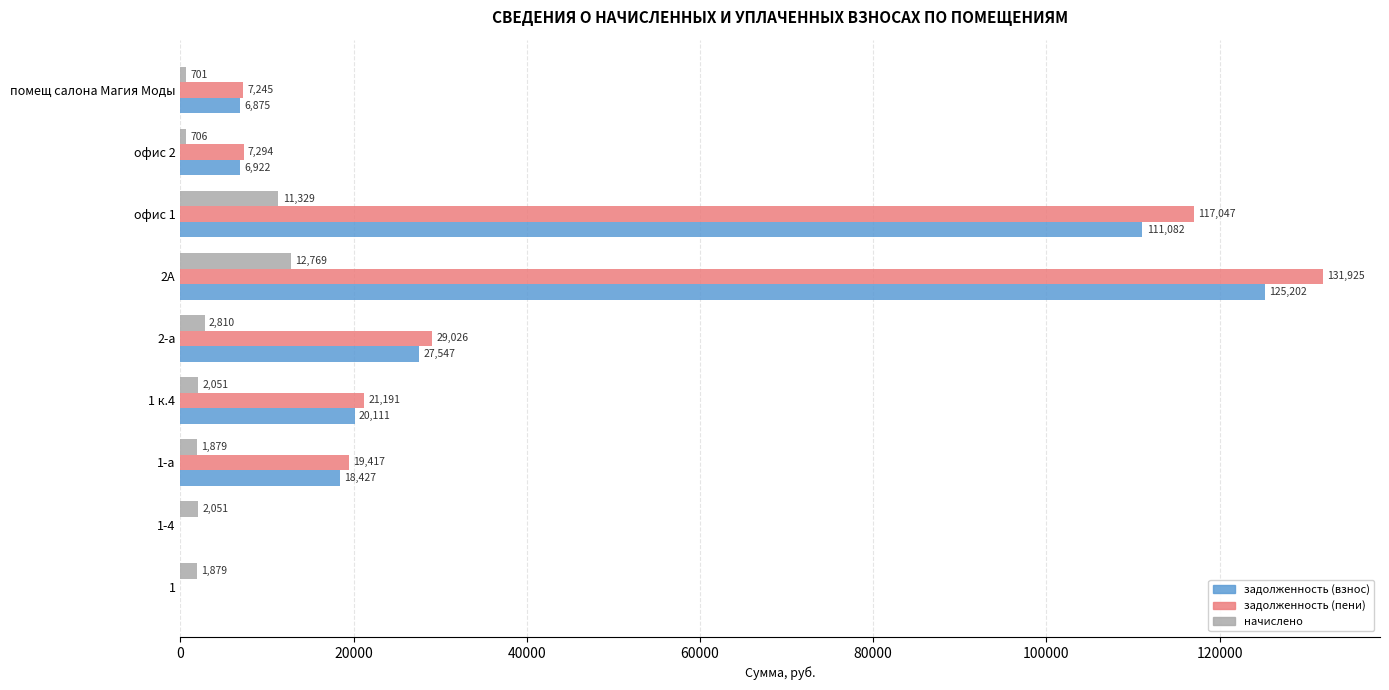

The value of задолженность (взнос) at 2А is 125202.3. True or false?

True